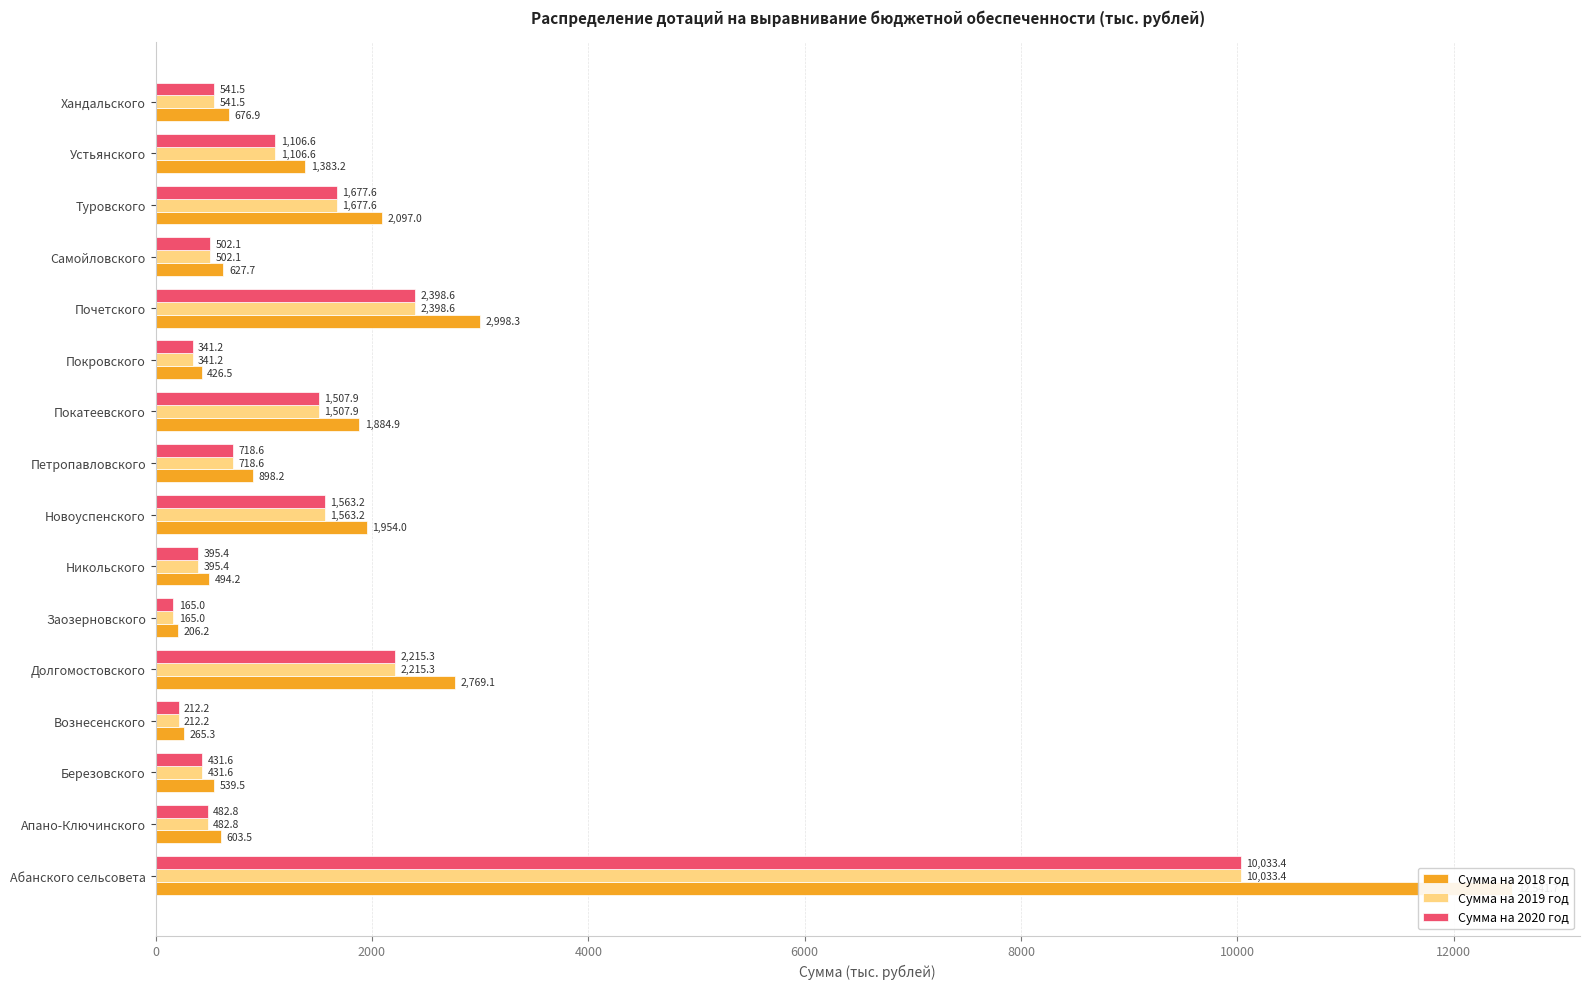

List the series in order of their peak value, highest first.

Сумма на 2018 год, Сумма на 2019 год, Сумма на 2020 год